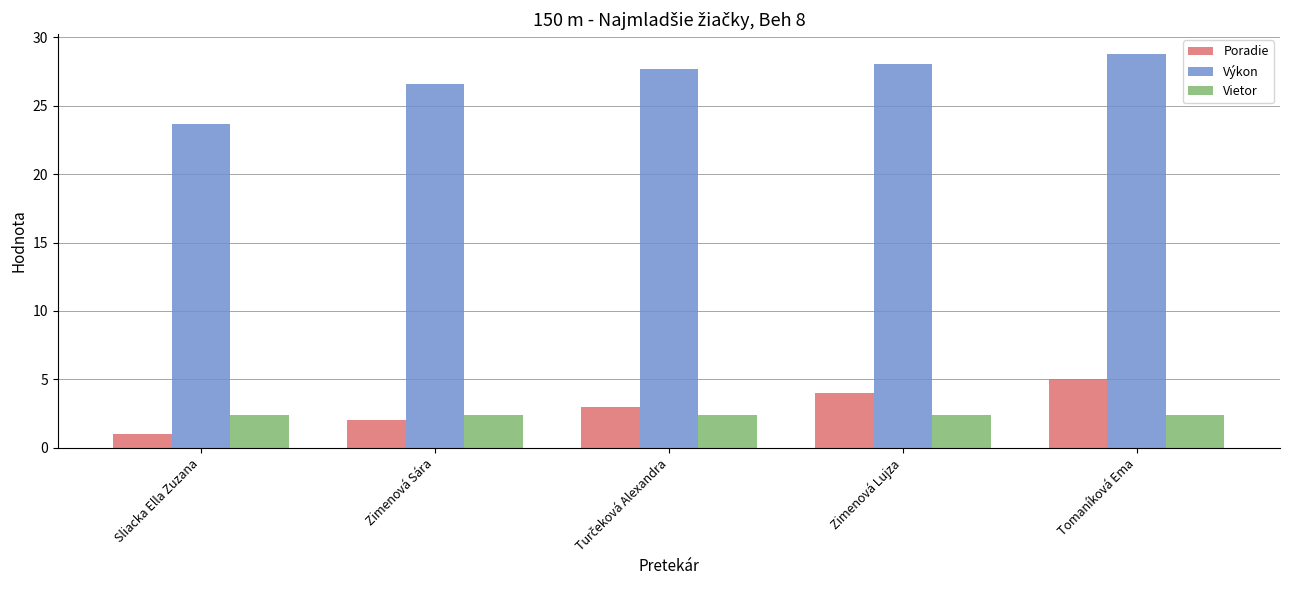

How many Poradie values are between 2 and 4?

3